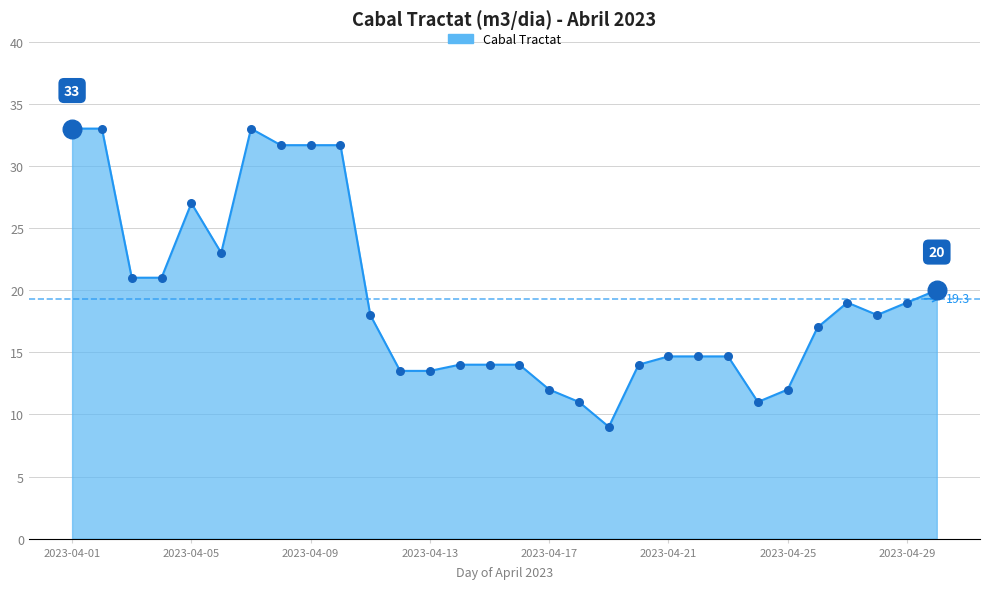

What is the difference between the maximum and minimum values?

24.0